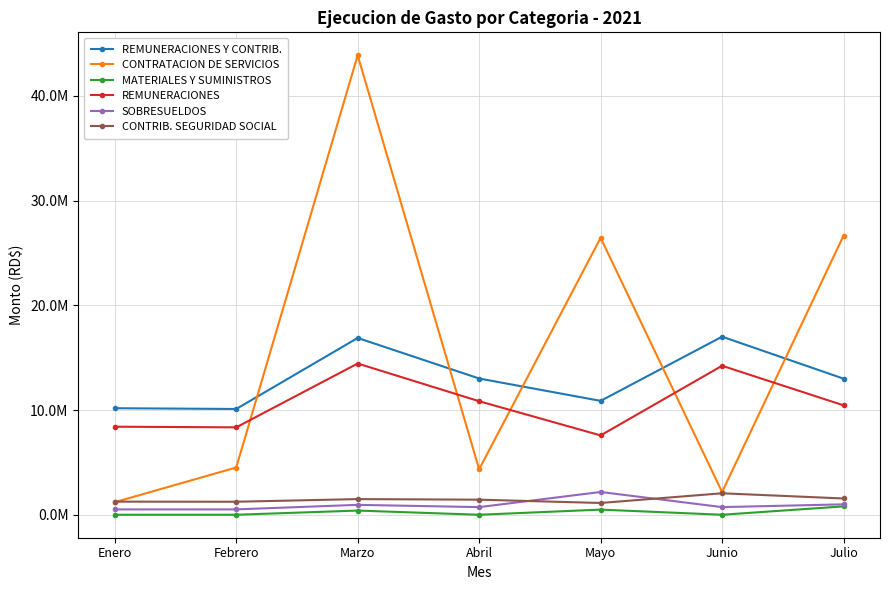

In CONTRATACION DE SERVICIOS, how many points are higher than both neighbors (excluding endpoints)?

2